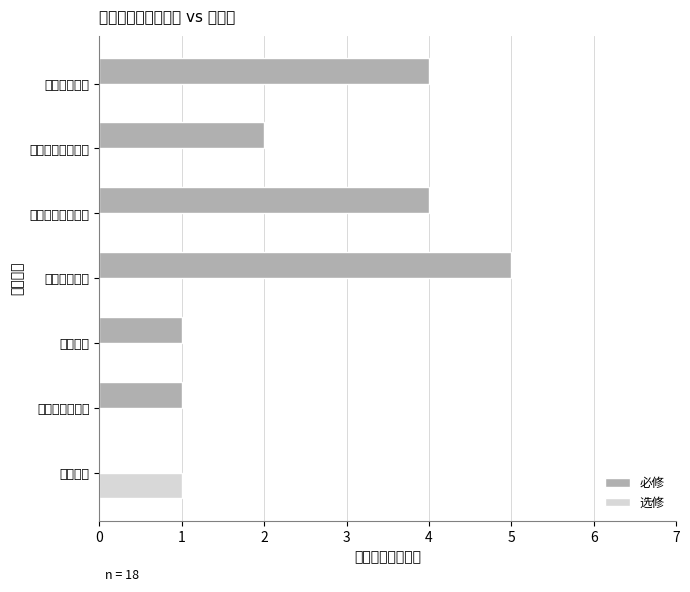

How many bars are there in total?

14